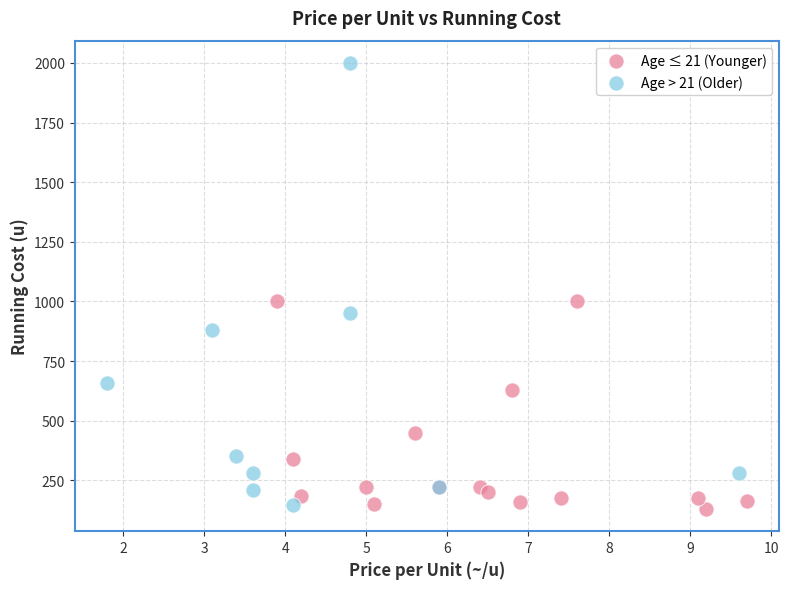

What are all the series names shown in the legend?

Age ≤ 21 (Younger), Age > 21 (Older)